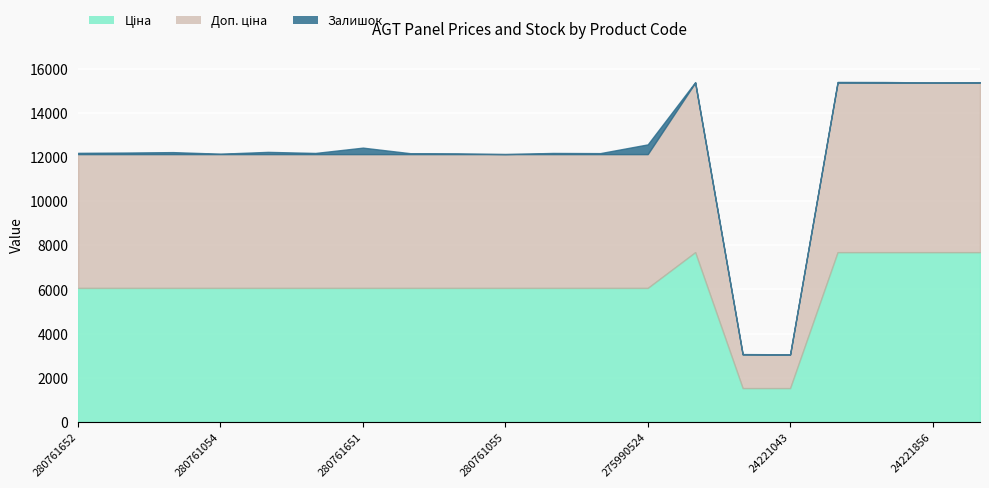

What is the average value of the Ціна series?

6018.4